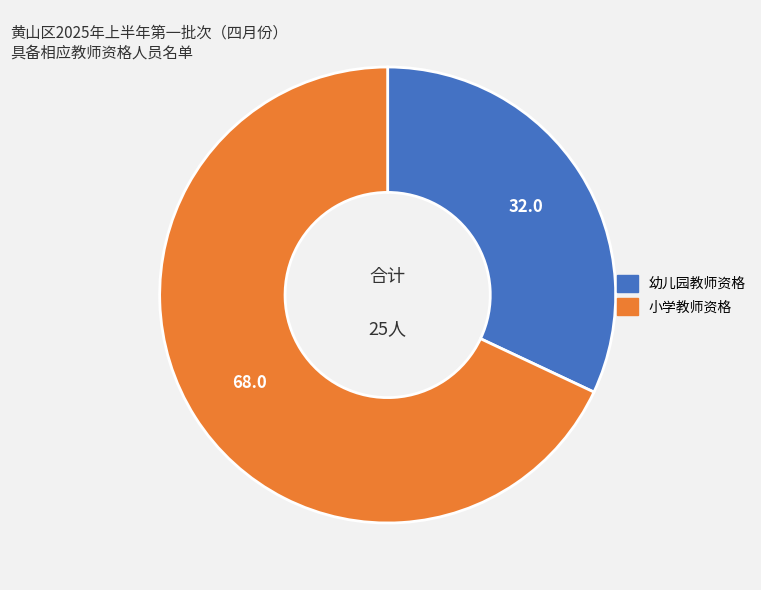

Combined, do 幼儿园教师资格 and 小学教师资格 account for over 50%?

Yes